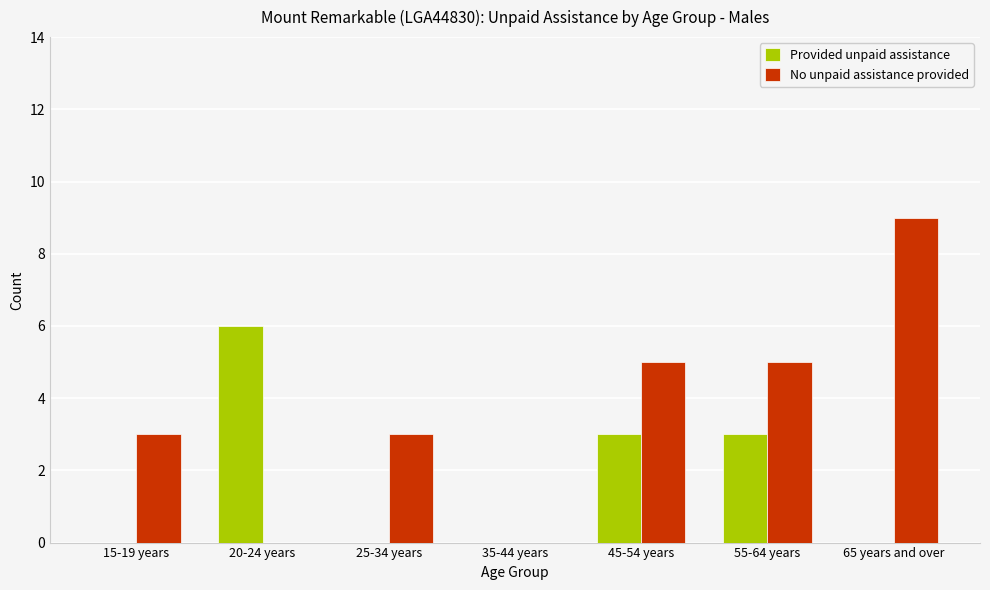

Between 20-24 years and 45-54 years, which series saw the biggest shift?

No unpaid assistance provided